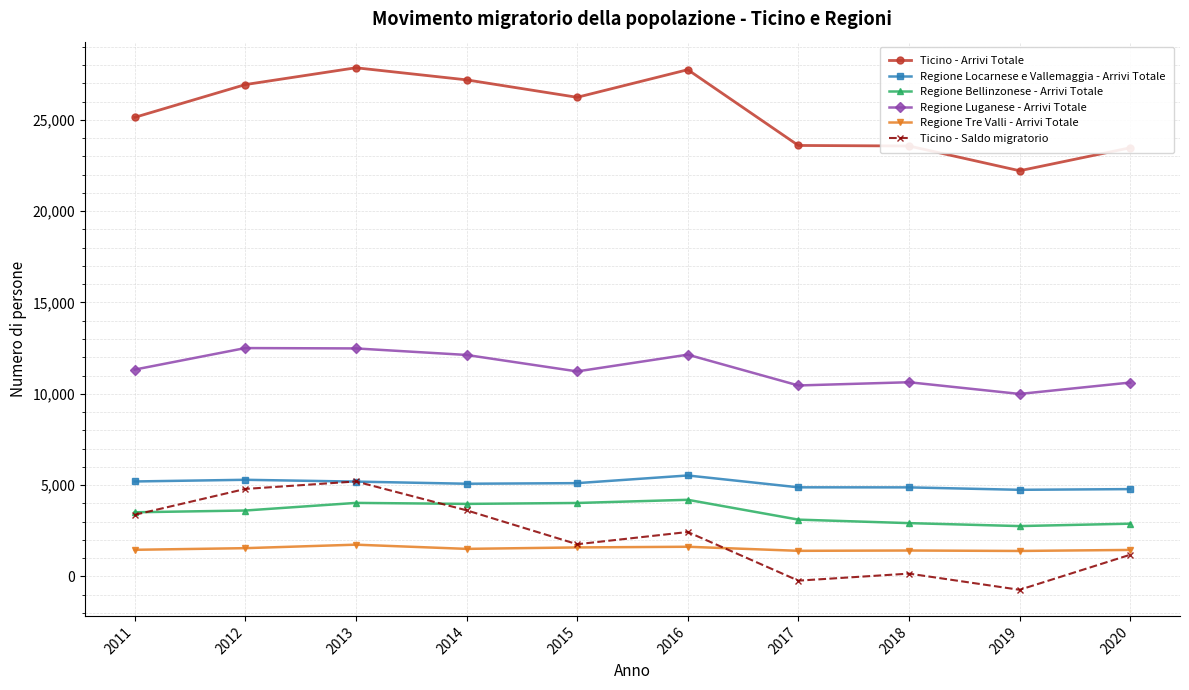

The value of Regione Luganese - Arrivi Totale at 2017 is 2471. True or false?

False